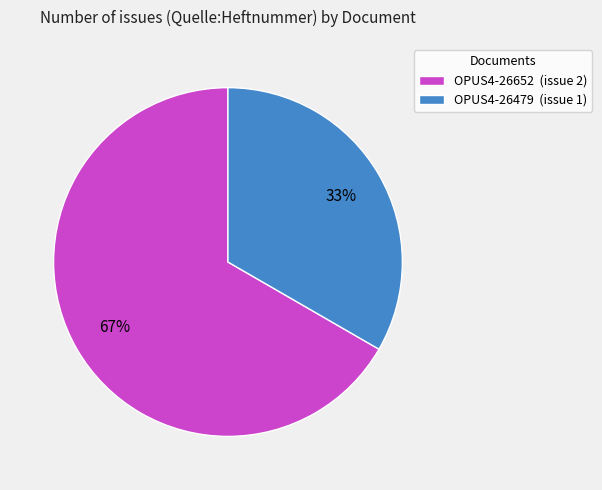

Which has a higher value, OPUS4-26479 (issue 1) or OPUS4-26652 (issue 2)?

OPUS4-26652 (issue 2)